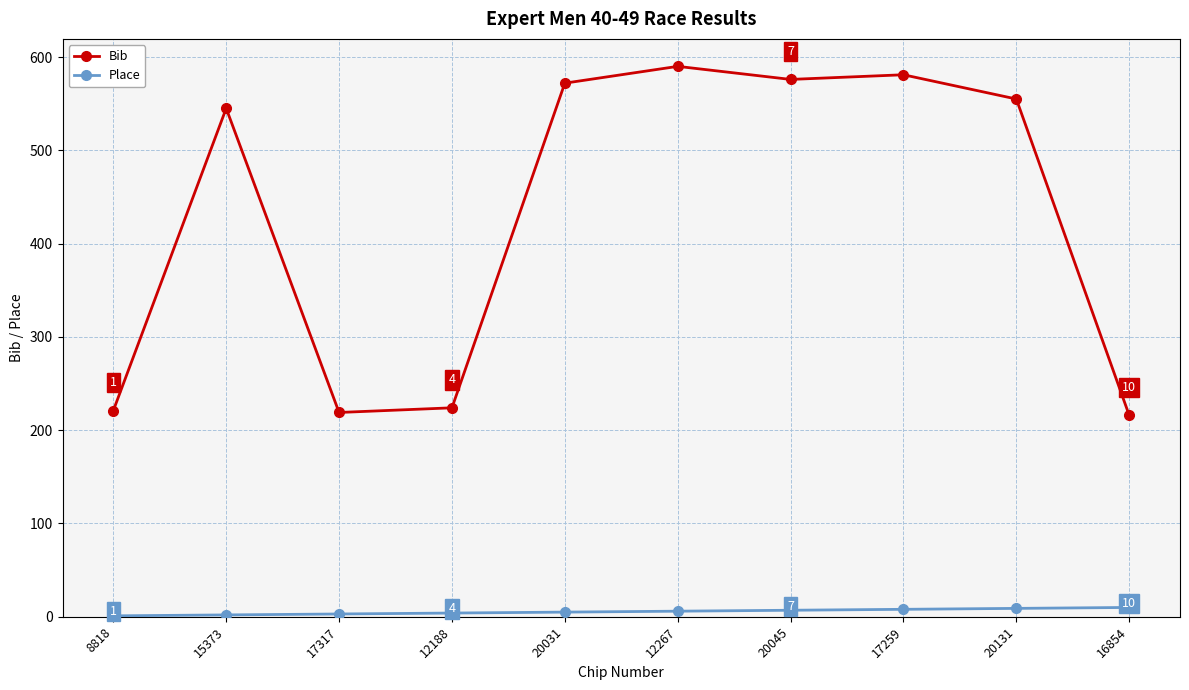

At 15373, list the series in order from largest to smallest.

Bib, Place